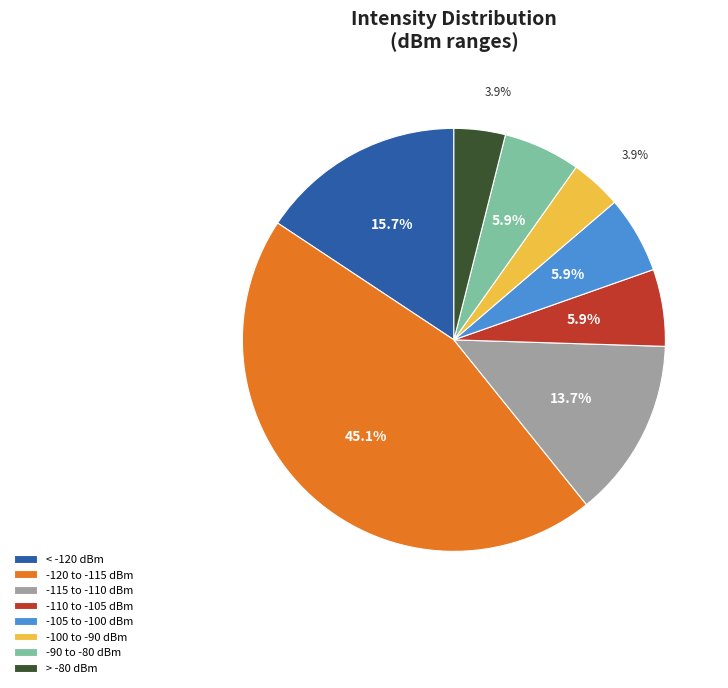

What is the total percentage of -115 to -110 dBm and -90 to -80 dBm?

19.6%